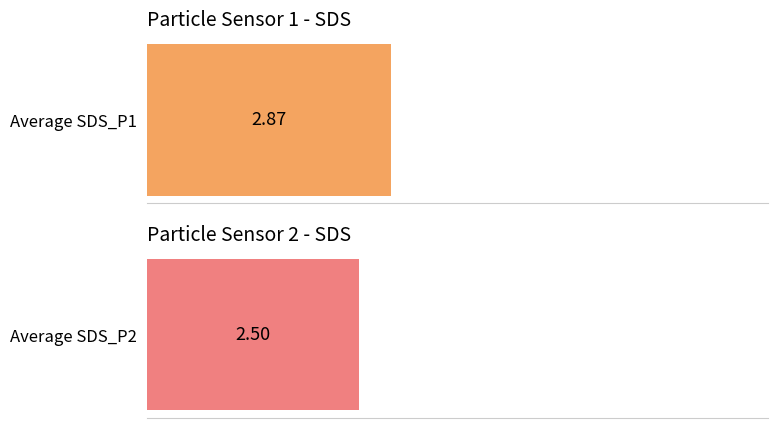

Does the chart contain any negative values?

No